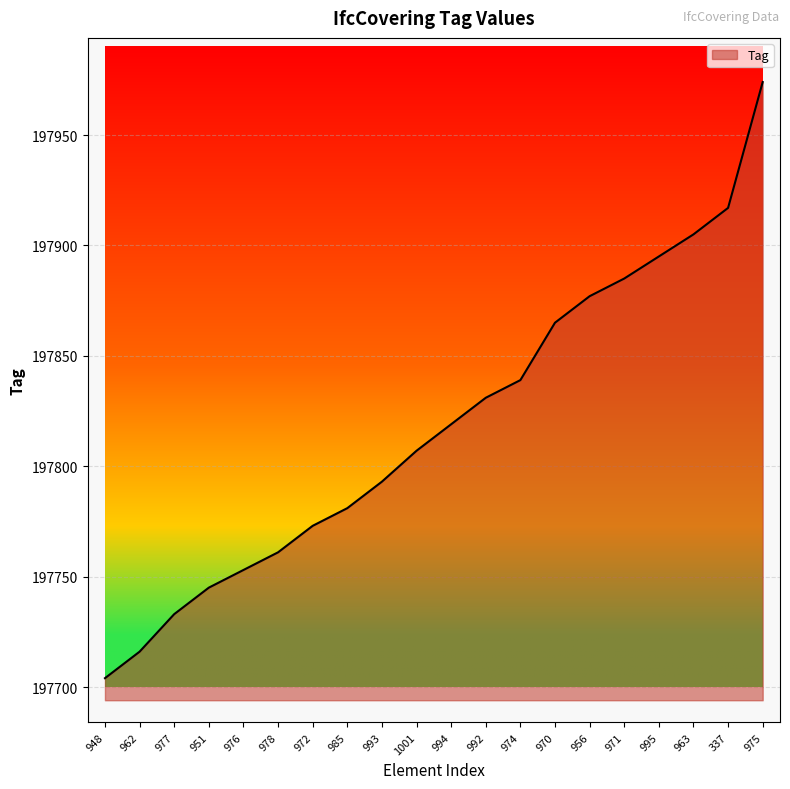

What is the difference between the second highest and second lowest values?

201